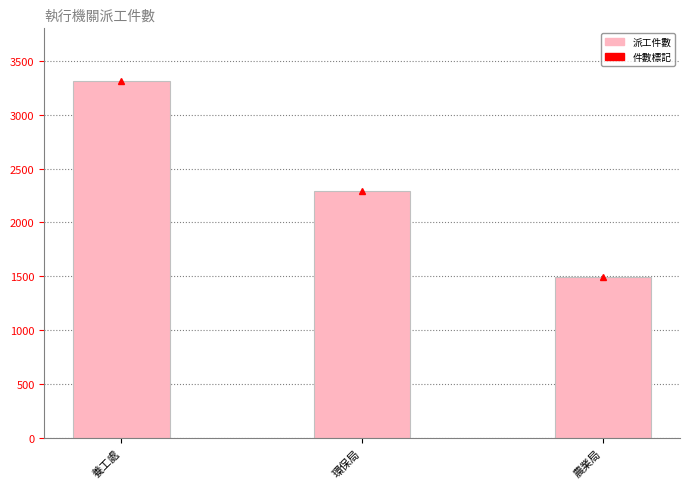

At which label is the value closest to 2402?

環保局